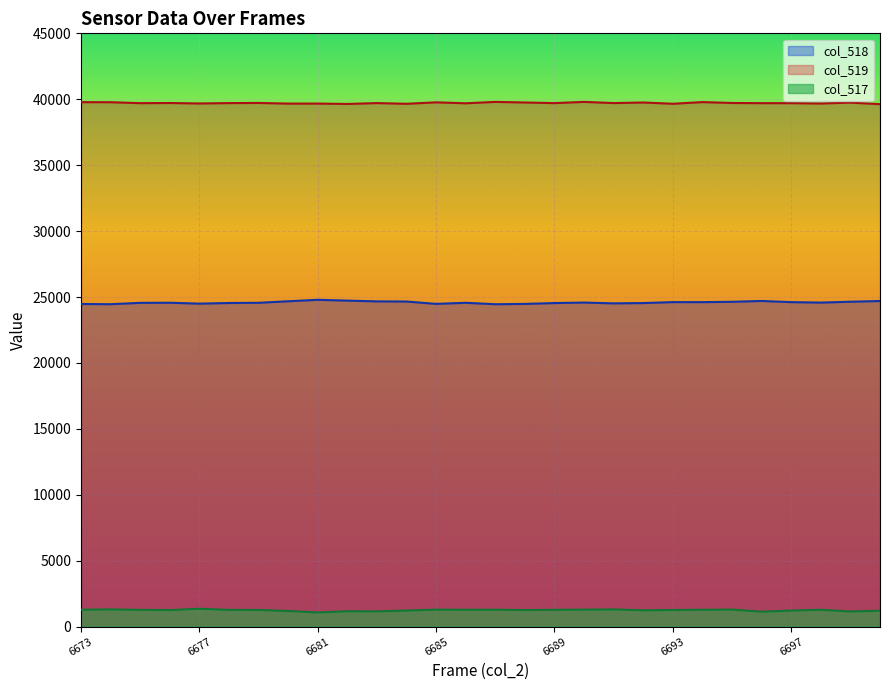

True or false: col_517 and col_518 cross at least once.

False